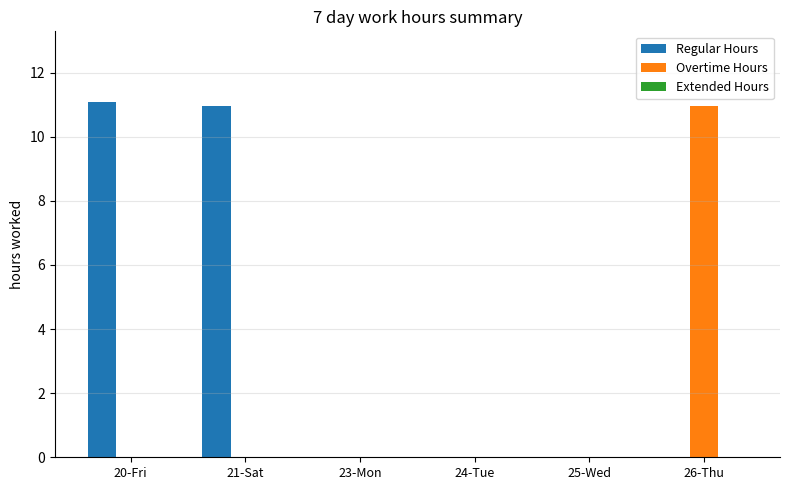

What is the maximum value shown in the chart?

11.1